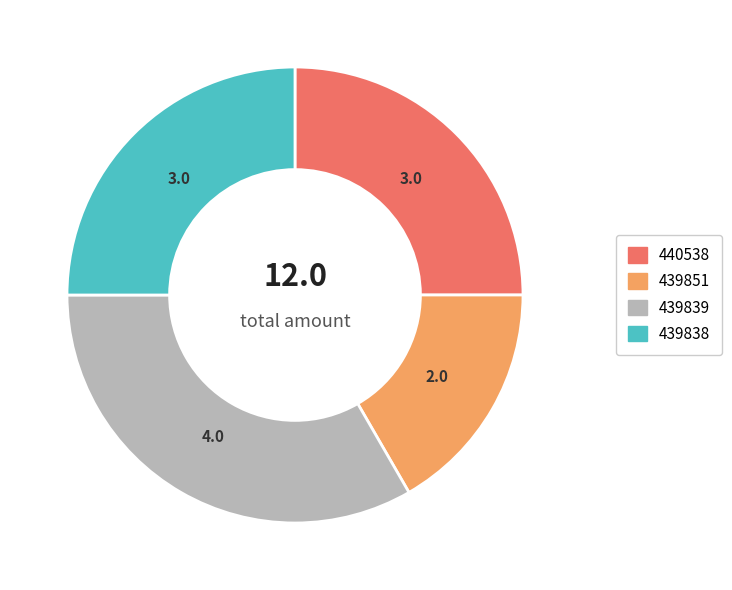

Is there a majority slice in this chart?

No